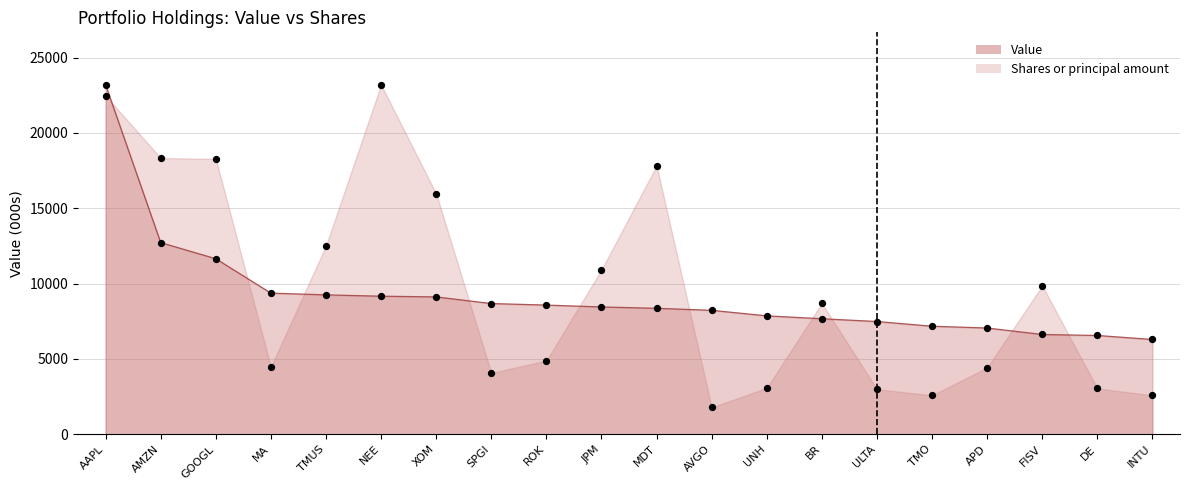

What are all the series names shown in the legend?

Value, Shares or principal amount